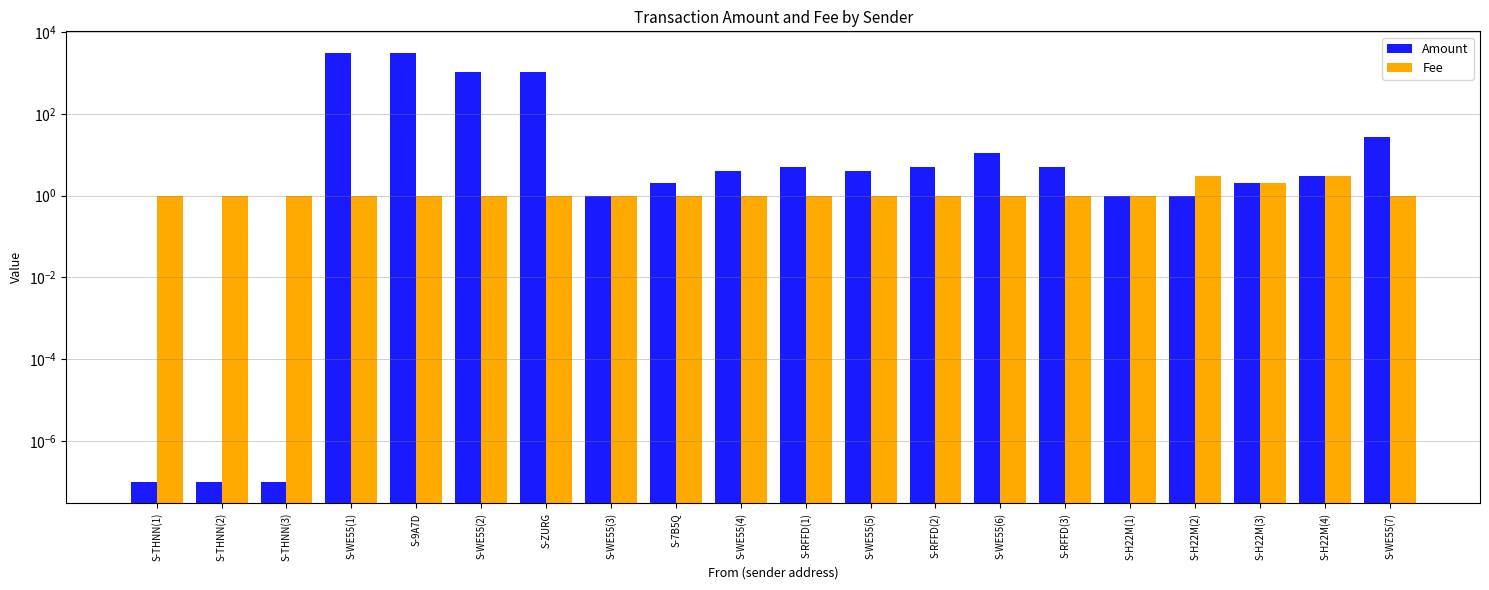

Which has a higher value, S-WE55(5) or S-THNN(3)?

S-WE55(5)